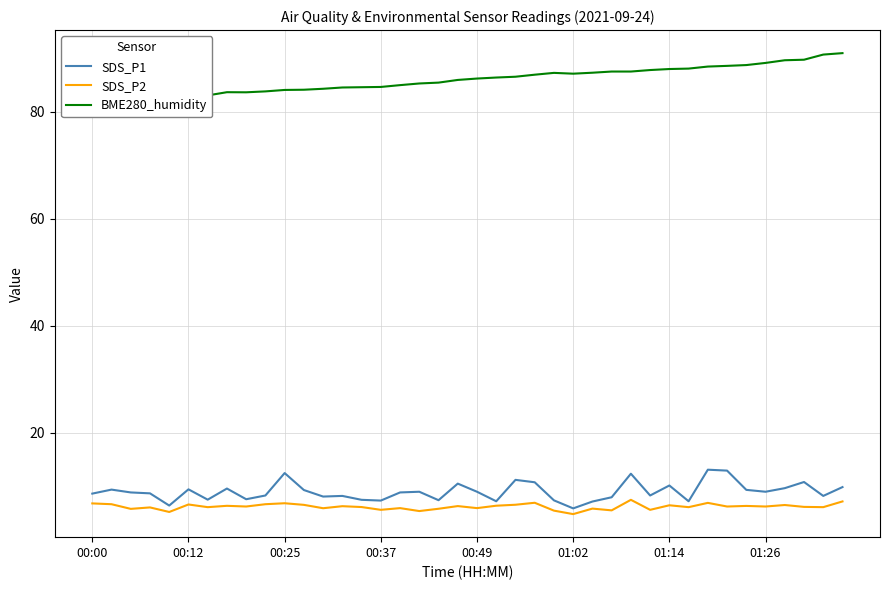

Does the chart have visible grid lines?

Yes